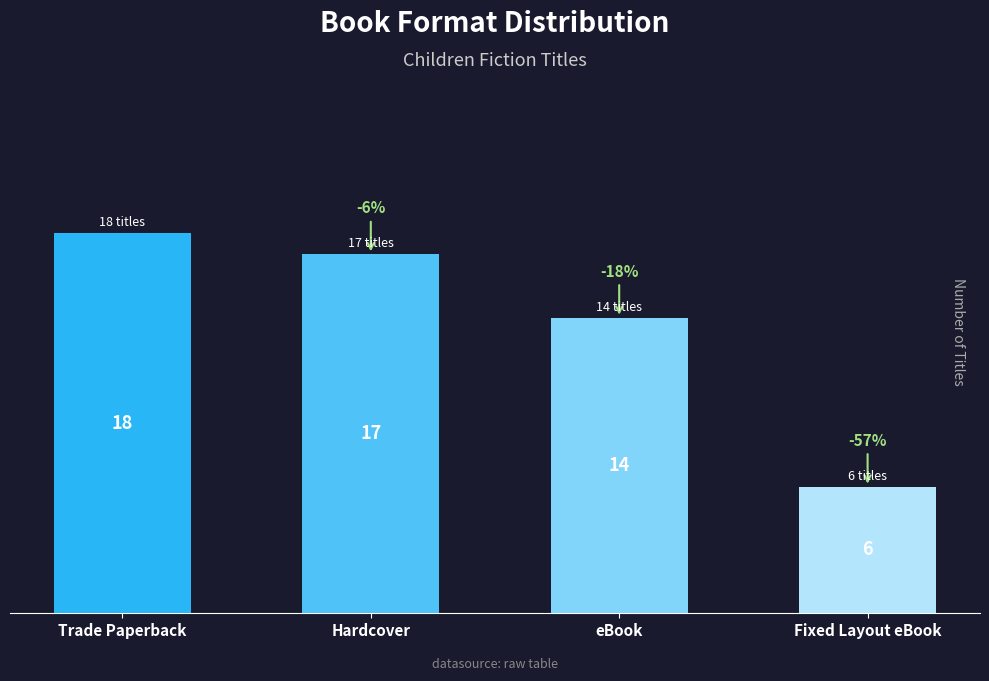

How many data points are less than 17?

2